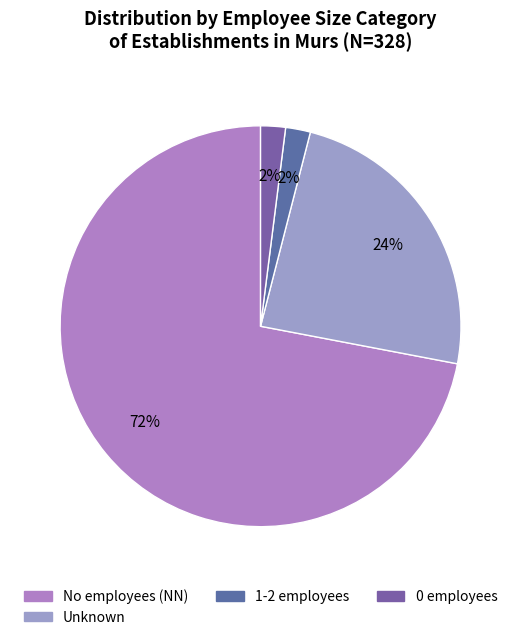

How many segments does this pie chart have?

4